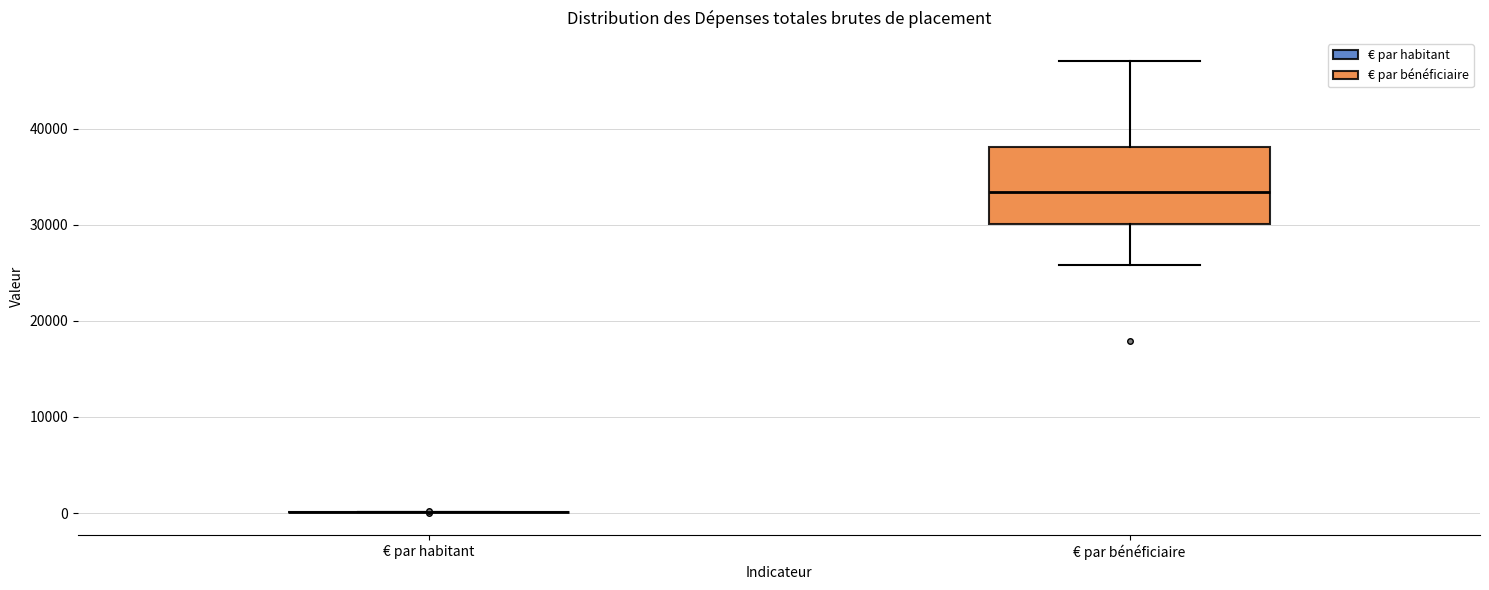

Where is the upper edge of the box for € par bénéficiaire on the y-axis? The values are not printed on the chart, so give them approximately, as read against the axis.

38000